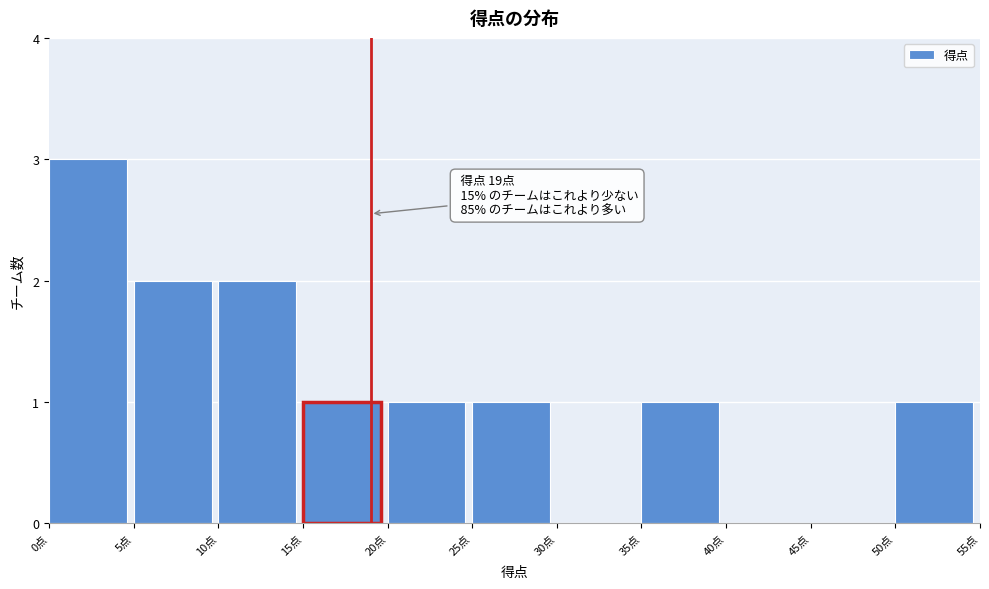

Over which range of the x-axis is the bar tallest?

0 to 5